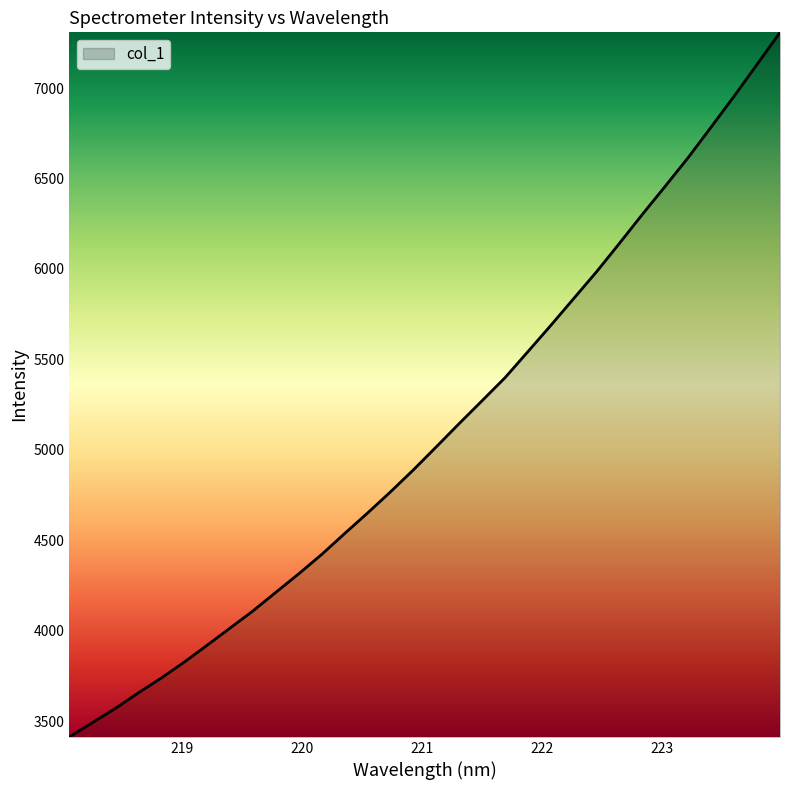

What is the difference between the maximum and minimum values?

3895.7